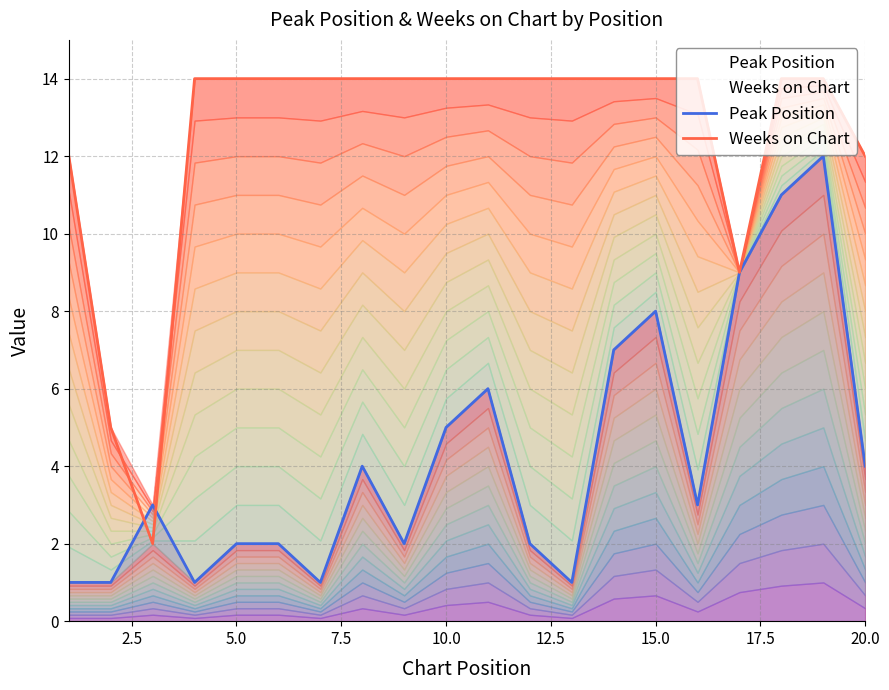

How many categories are shown in the chart?

20